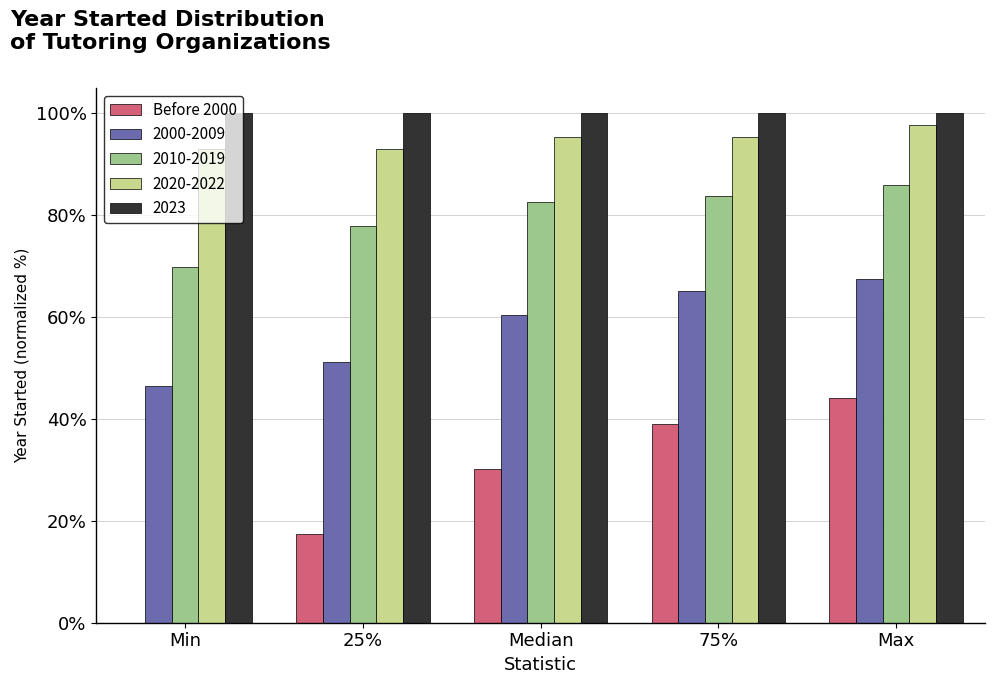

Where is Before 2000 nearest to the value 22?

25%